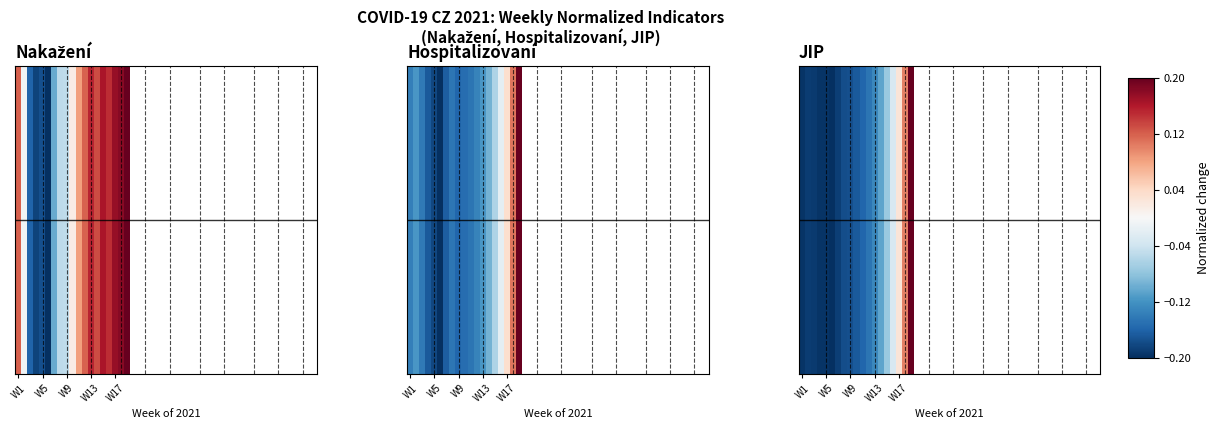

What is the smallest value displayed?

-0.2